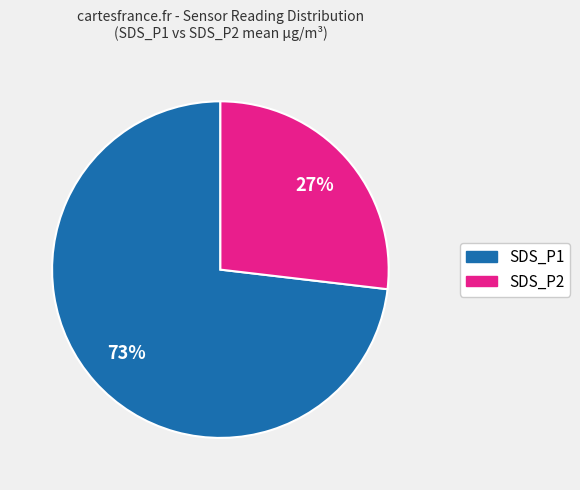

Does any single category account for the majority?

Yes